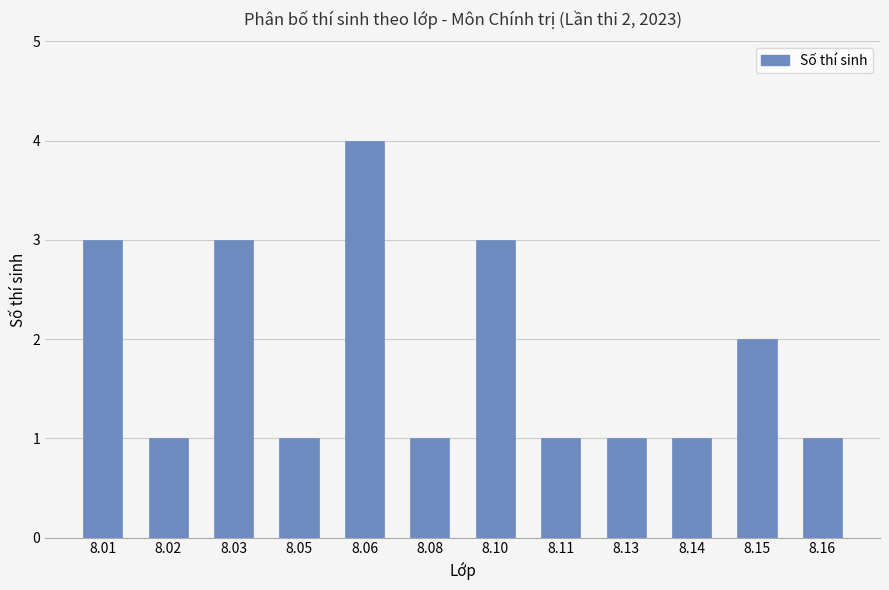

How many data points does each series have?

12